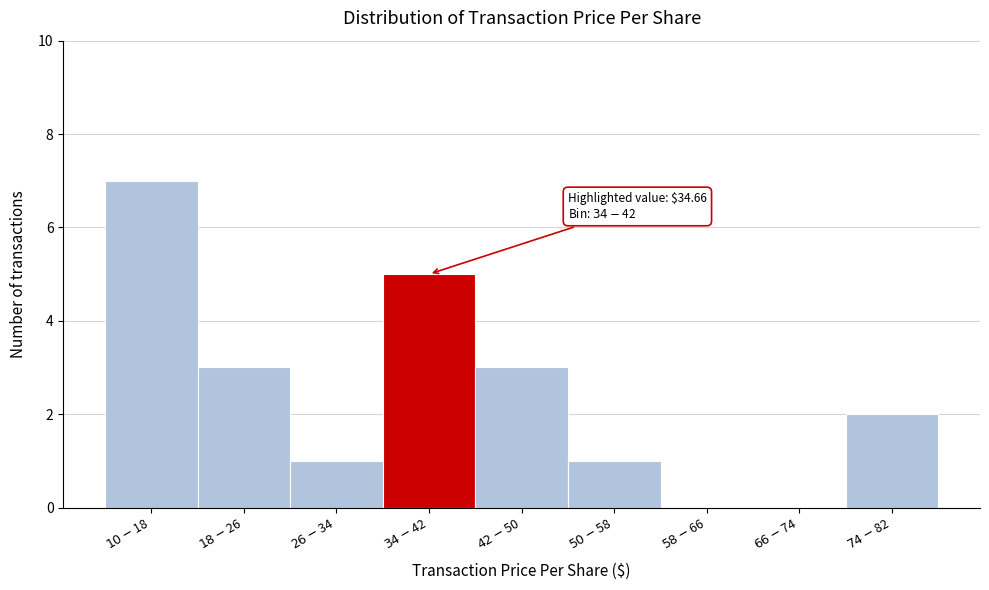

What is the greatest value displayed?

7